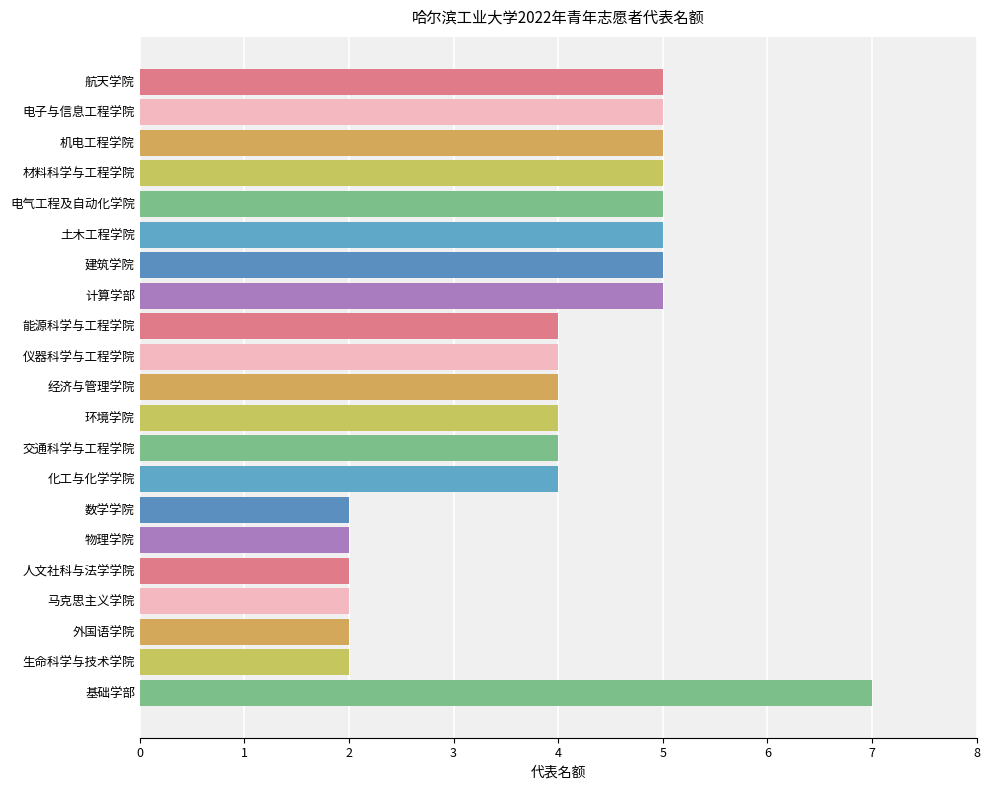

What is the sum of all values?

83